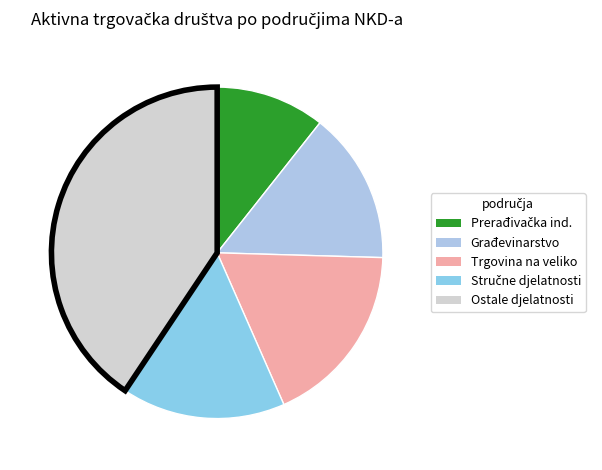

Is there a majority slice in this chart?

No